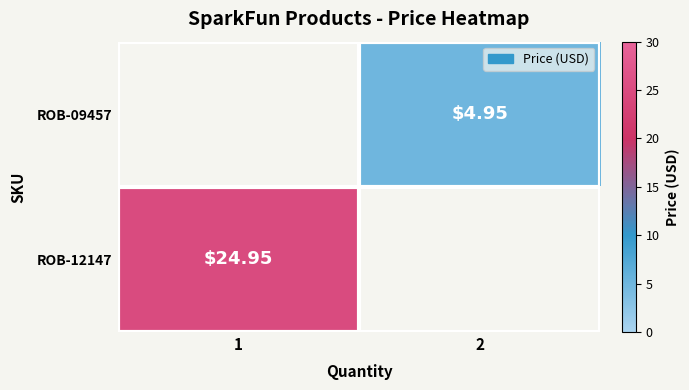

Is the value of ROB-09457 at 2 greater than the value of ROB-12147 at 1?

No